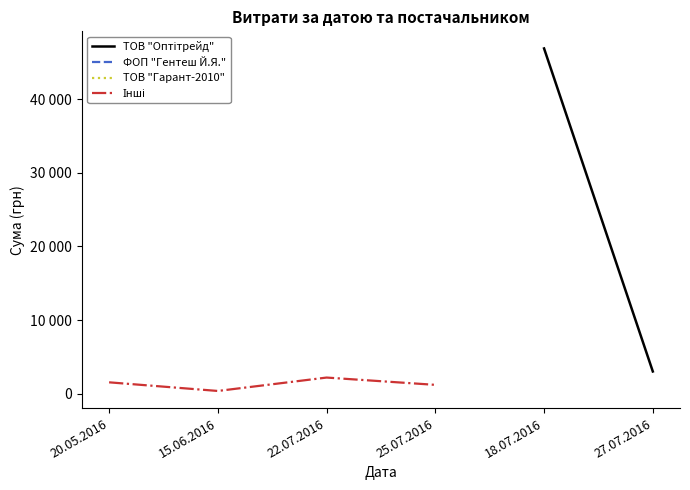

Which category has the lowest value in the ФОП "Гентеш Й.Я." series?

20.05.2016